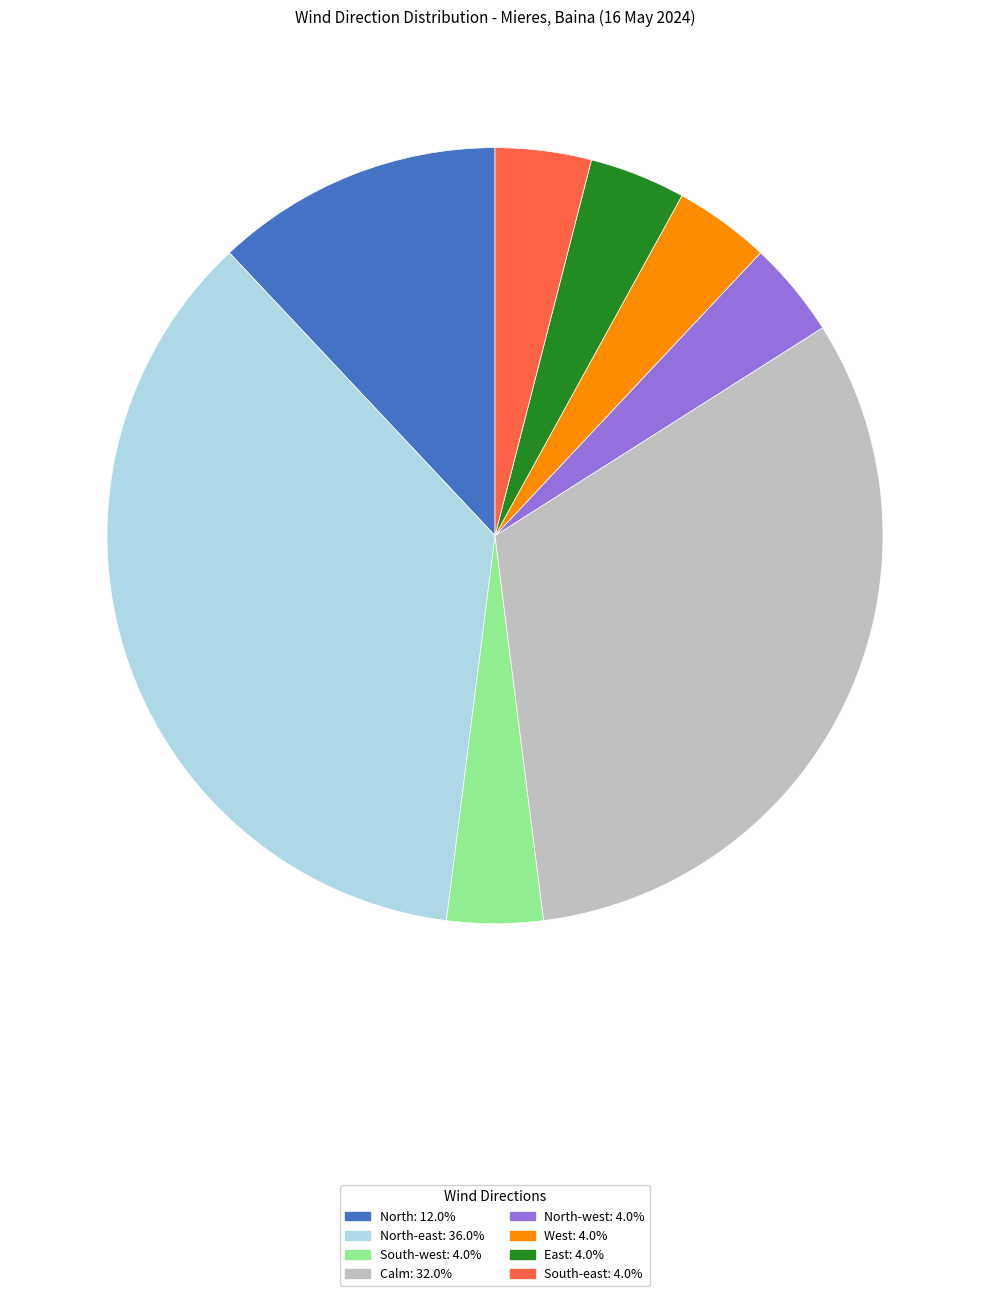

Does any single category account for the majority?

No